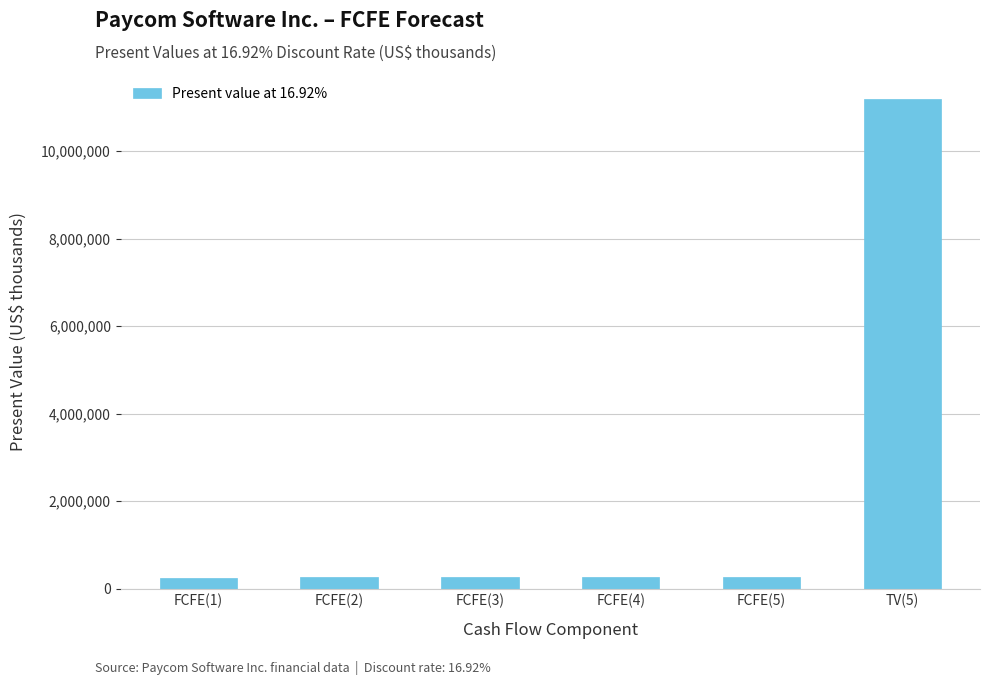

What is the difference between the values at FCFE(5) and TV(5)?

10935373